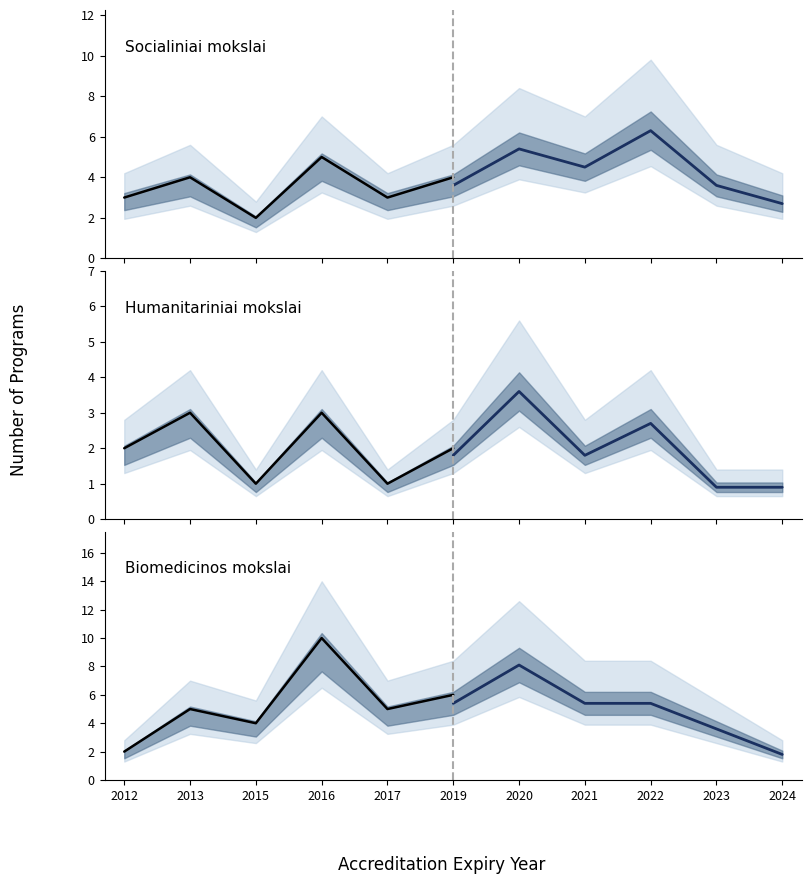

Which series has the largest range (max minus min)?

Biomedicinos ir Technologijos mokslai (historical)